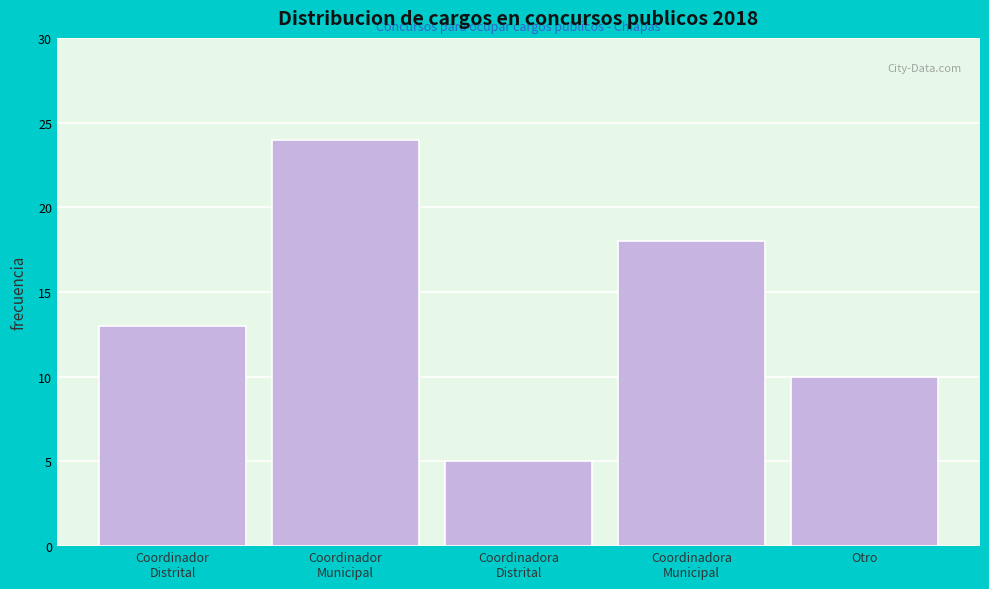

Reading right to left, what are all the values shown in this chart?

10	18	5	24	13